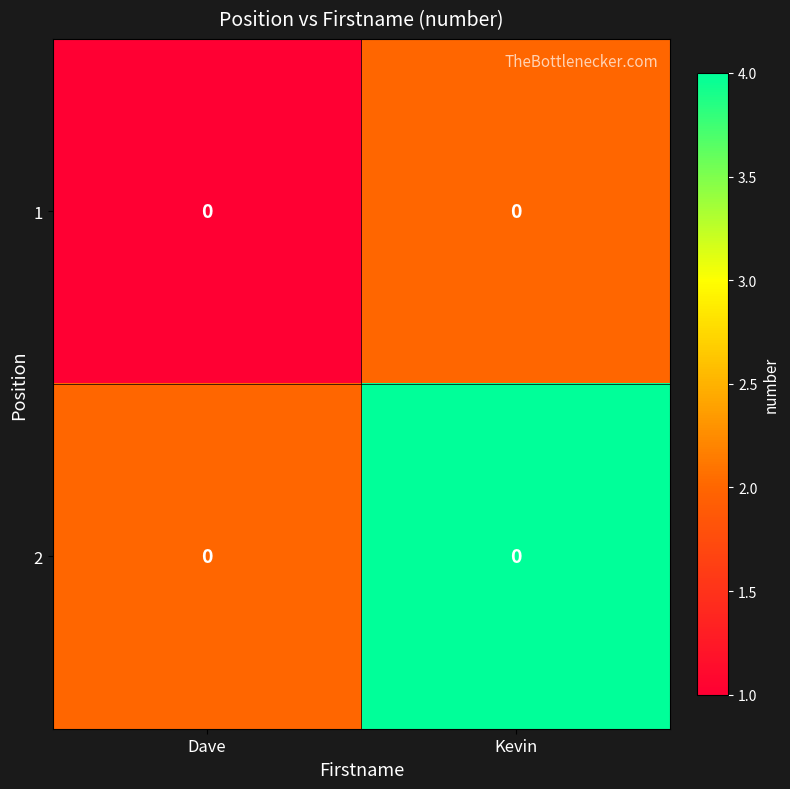

What is the lowest value of the 1 series?

1